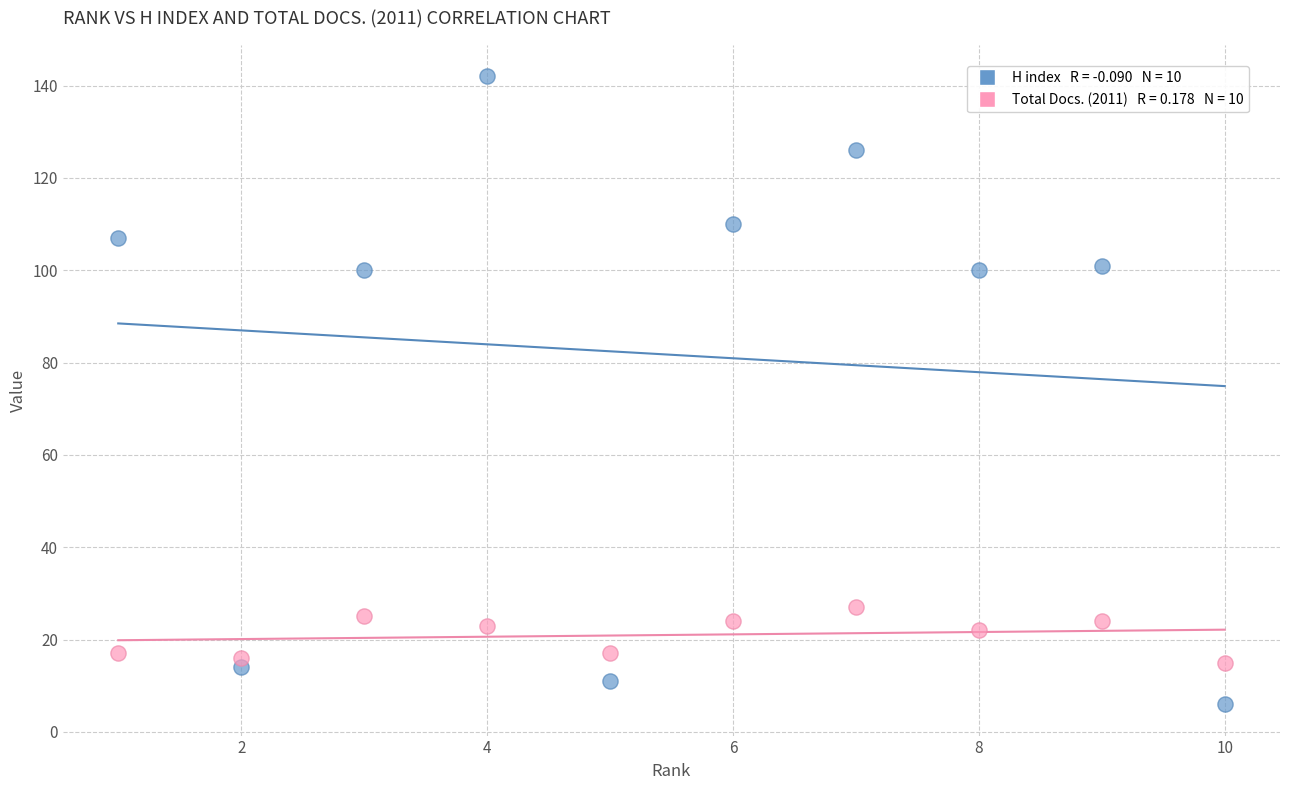

Across all data points, what is the range of Y values (max minus min)?

136